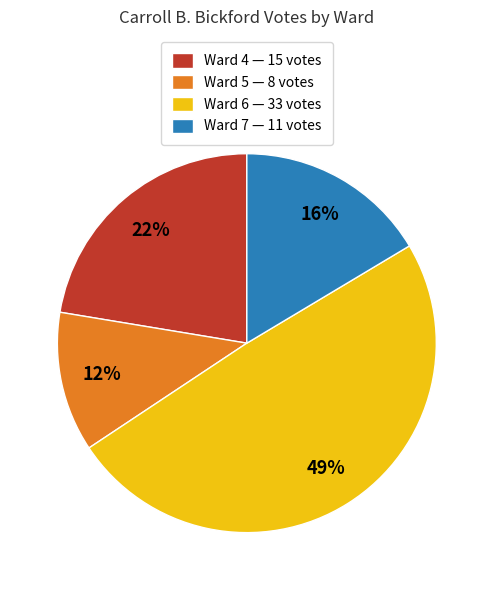

Is there a majority slice in this chart?

No